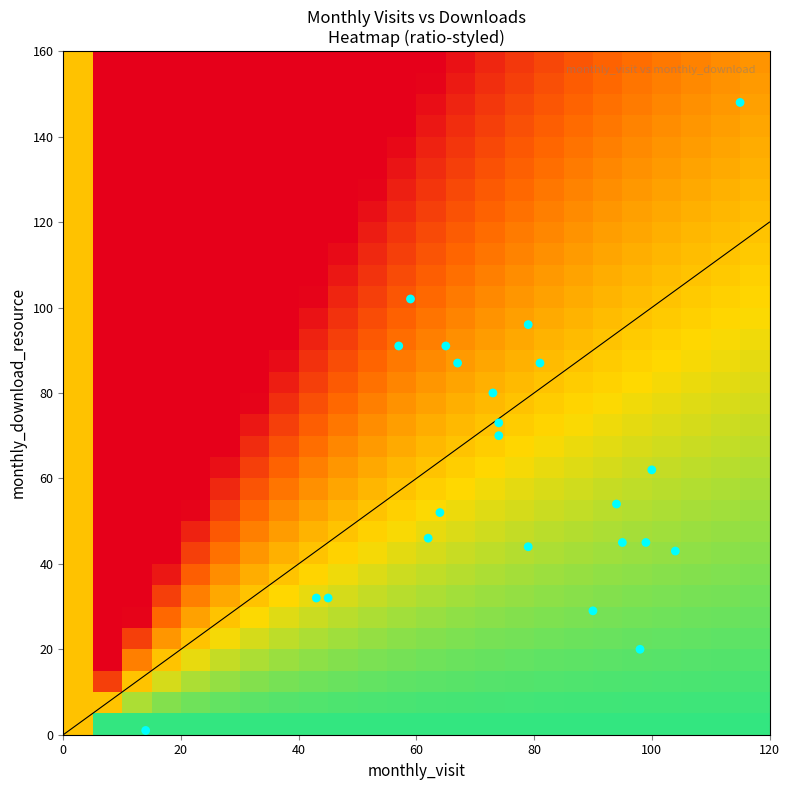

Reading left to right, extract all data points from this chart.

monthly_visit: monthly_visit=43	monthly_download=45	2=64	3=100	4=90	5=115	6=73	7=74	8=65	9=57	10=62	11=59	12=79	13=74	14=81	15=67	16=104	17=99	18=98	19=79	20=94	21=95	22=14
monthly_download: monthly_visit=32	monthly_download=32	2=52	3=62	4=29	5=148	6=80	7=70	8=91	9=91	10=46	11=102	12=96	13=73	14=87	15=87	16=43	17=45	18=20	19=44	20=54	21=45	22=1